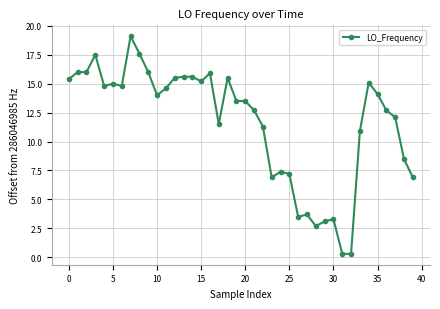

What is the difference between the second highest and minimum values?

17.3